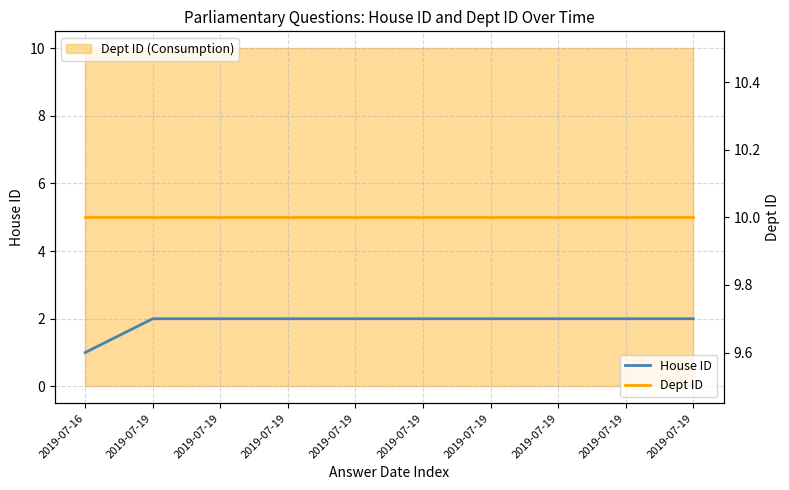

Between 2019-07-19 and 2019-07-19, which series saw the biggest shift?

House ID